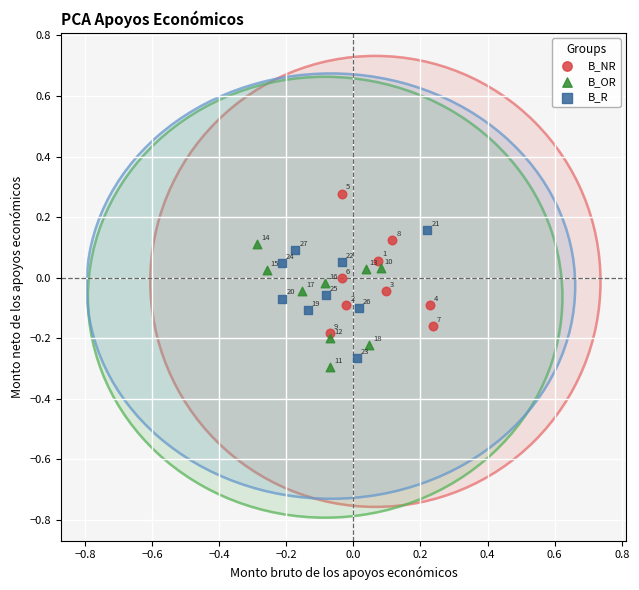

Which series reaches the maximum Y coordinate?

B_NR